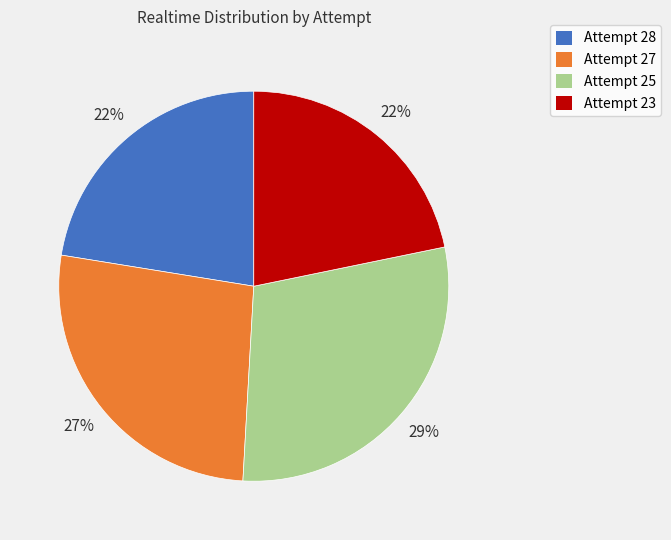

Is Attempt 27 the majority of the pie?

No